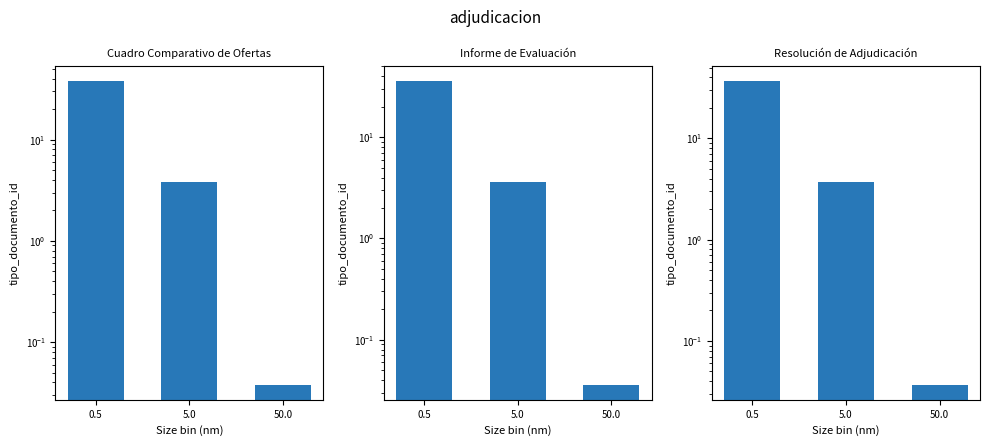

Reading right to left, extract all data points from this chart.

Cuadro Comparativo de Ofertas: 0.0	3.8	38.0
Informe de Evaluación: 0.0	3.6	36.0
Resolución de Adjudicación: 0.0	3.7	37.0